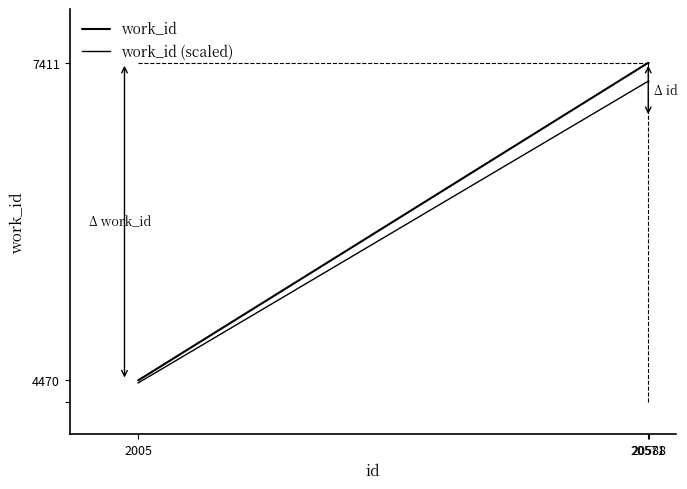

What is the highest value of the work_id (scaled) series?

7240.4